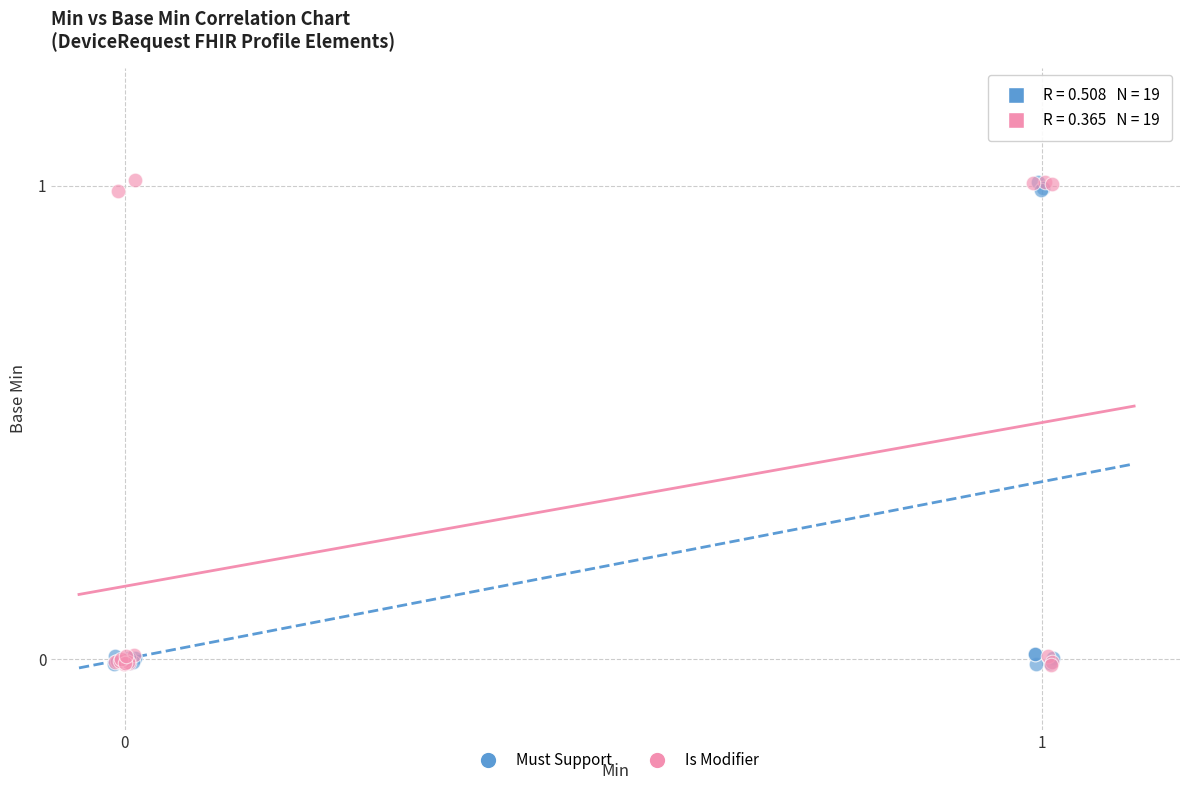

Which series has the widest spread of Y values?

Is Modifier